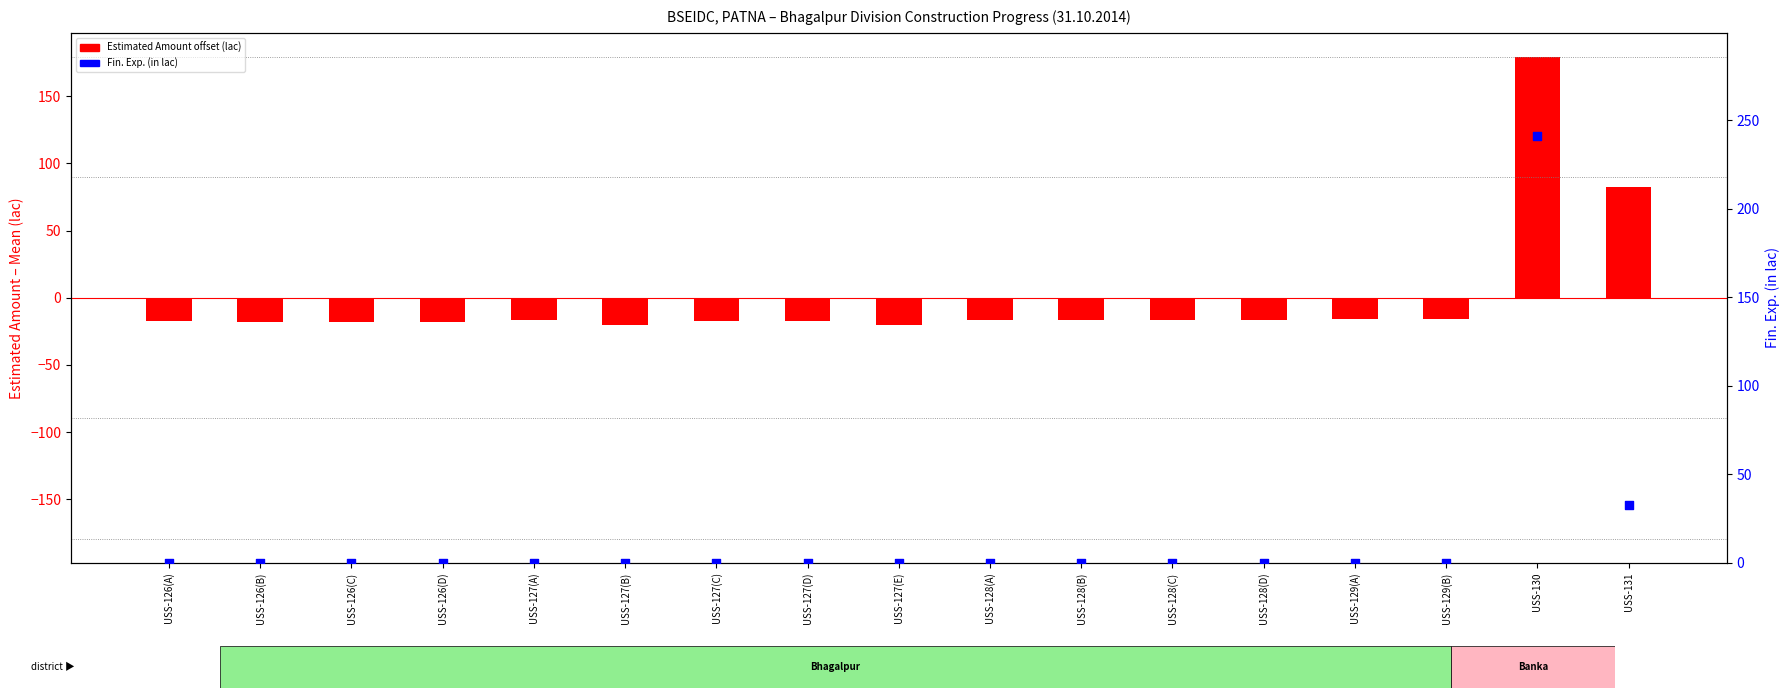

Which series contains the lowest Y value?

Estimated Amount offset (lac)